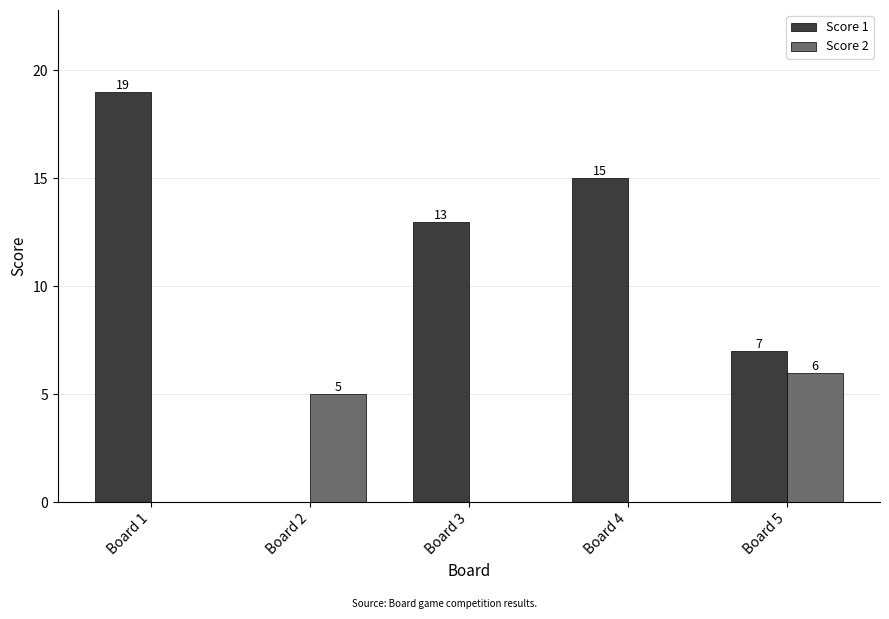

What is the difference between the Score 1 values at Board 1 and Board 5?

12